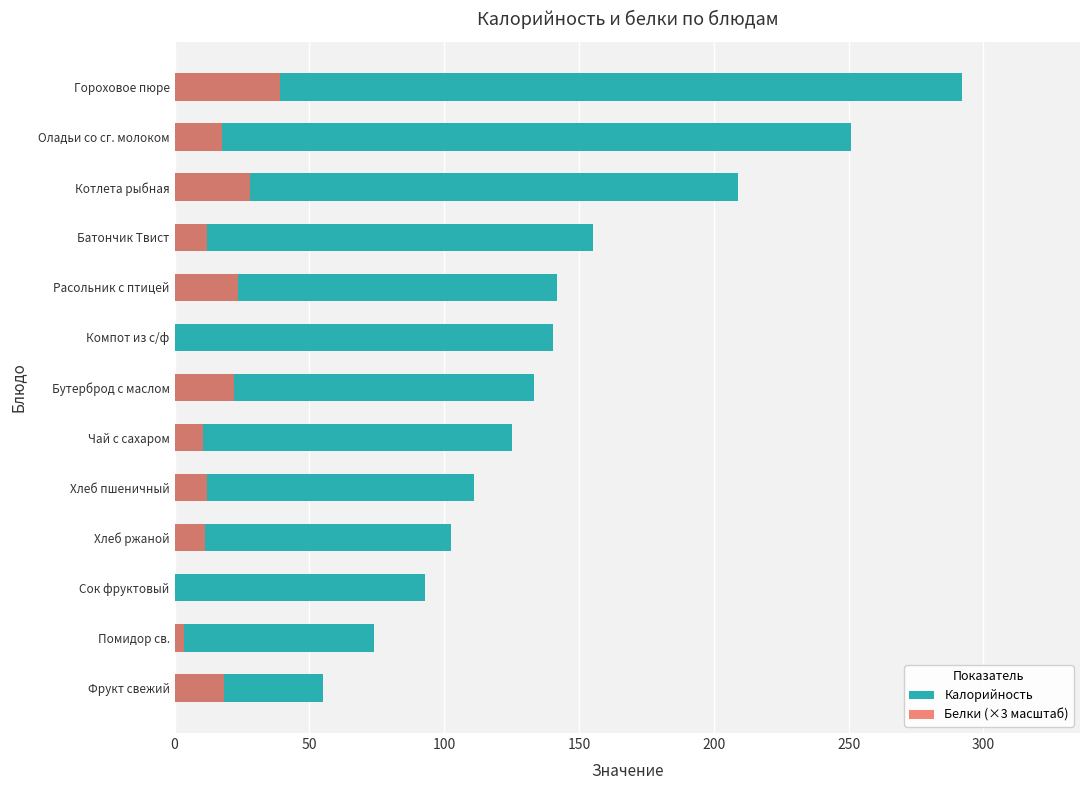

Which series changed the most between Сок фруктовый and Оладьи со сг. молоком?

Калорийность